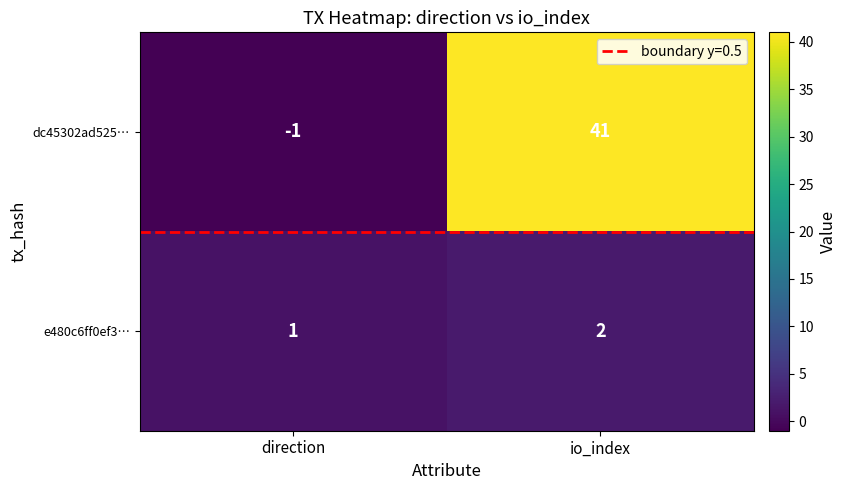

What is the difference between the maximum and minimum values in the dc45302ad525… series?

42